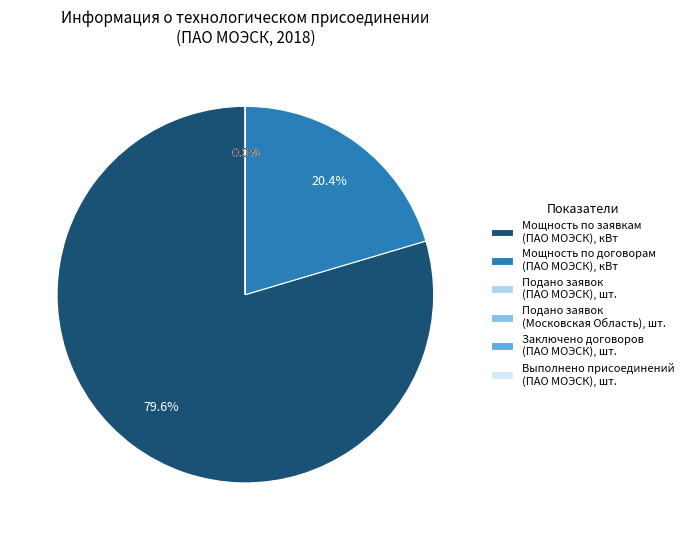

How much of the chart is everything except Мощность по договорам (ПАО МОЭСК), кВт?

79.6%